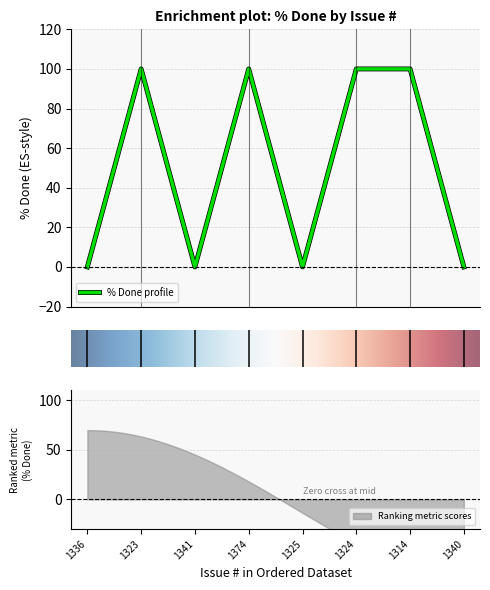

Is it true that the value at 1314 is 100?

True